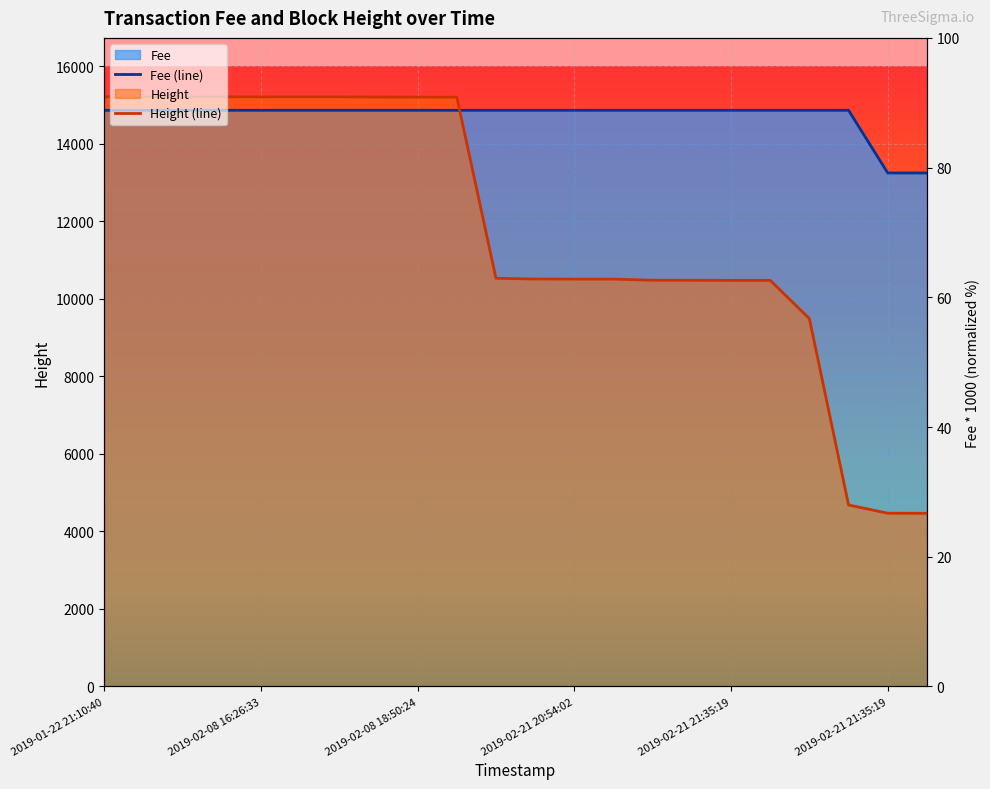

True or false: Fee (line) has more than 2 points higher than both neighbors.

False